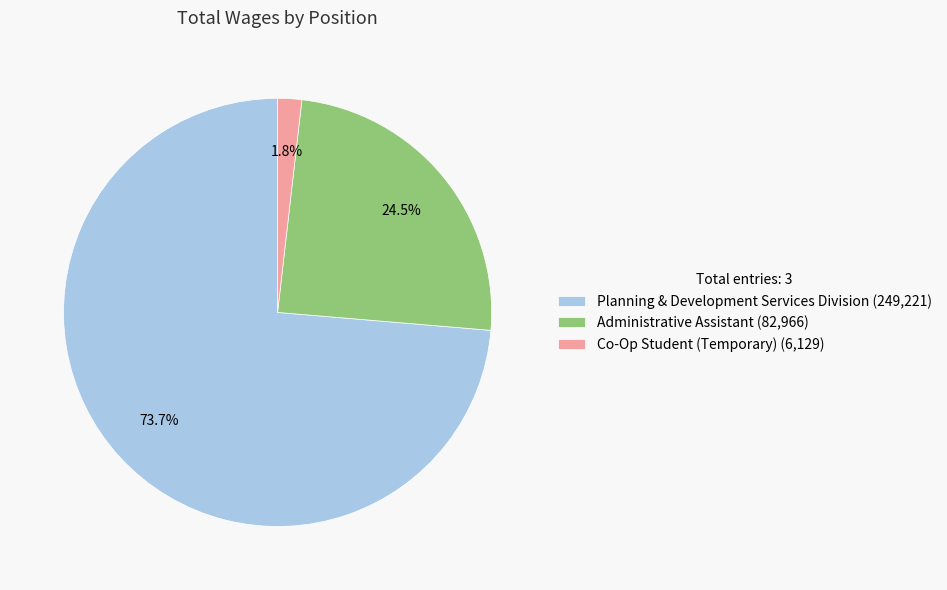

Which category has the biggest portion of the pie?

Planning & Development Services Division